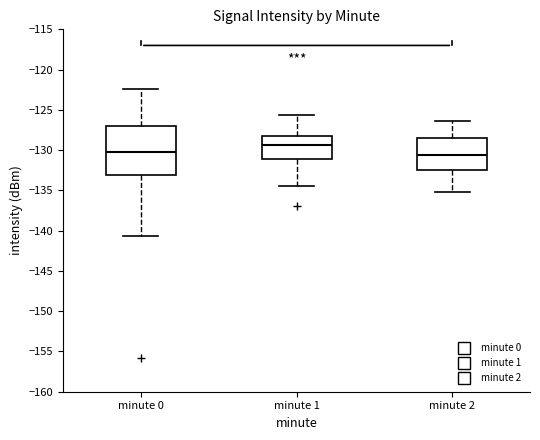

Reading left to right, read every box against the y-axis: the position of its median line, the range the box covers, and the ends of its whiskers. The values are not printed on the chart, so give them approximately, as read against the axis.

minute 0: median -130.5, box -133.0 to -127.0, whiskers -140.5 to -122.5
minute 1: median -129.5, box -131.0 to -128.5, whiskers -134.5 to -125.5
minute 2: median -130.5, box -132.5 to -128.5, whiskers -135.0 to -126.5